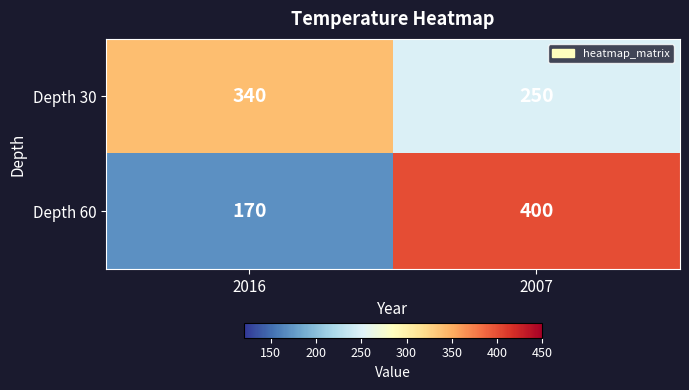

Which label corresponds to the largest value in the chart?

2007